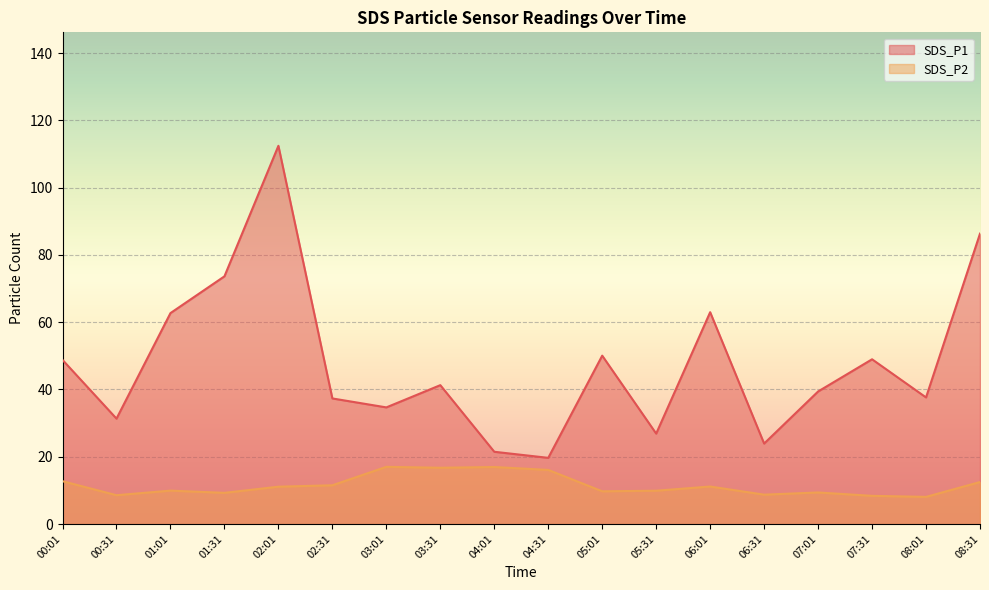

What is the average value of the SDS_P1 series?

47.7